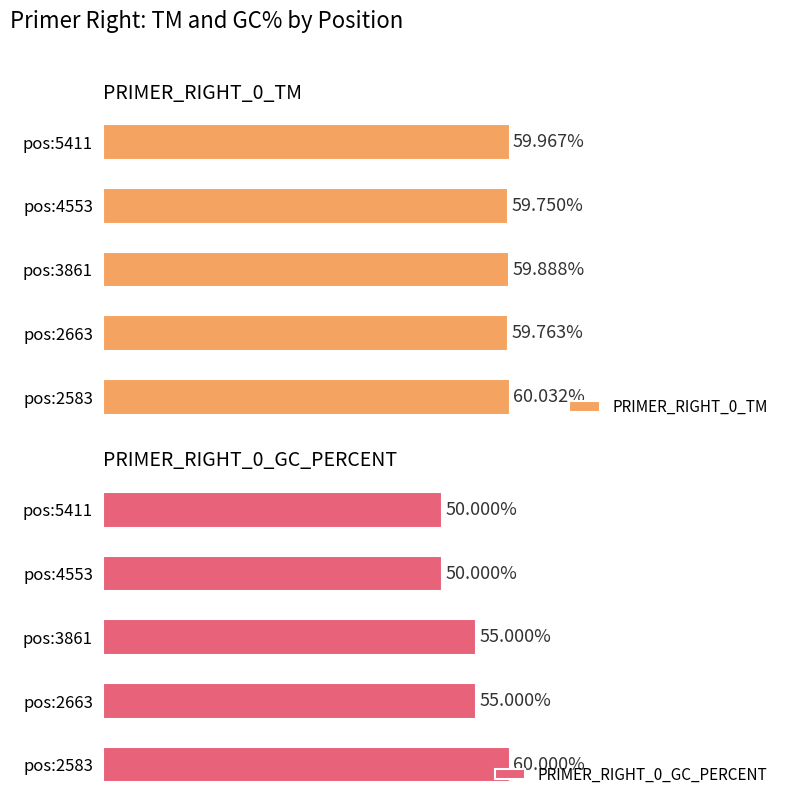

Does the chart contain any negative values?

No